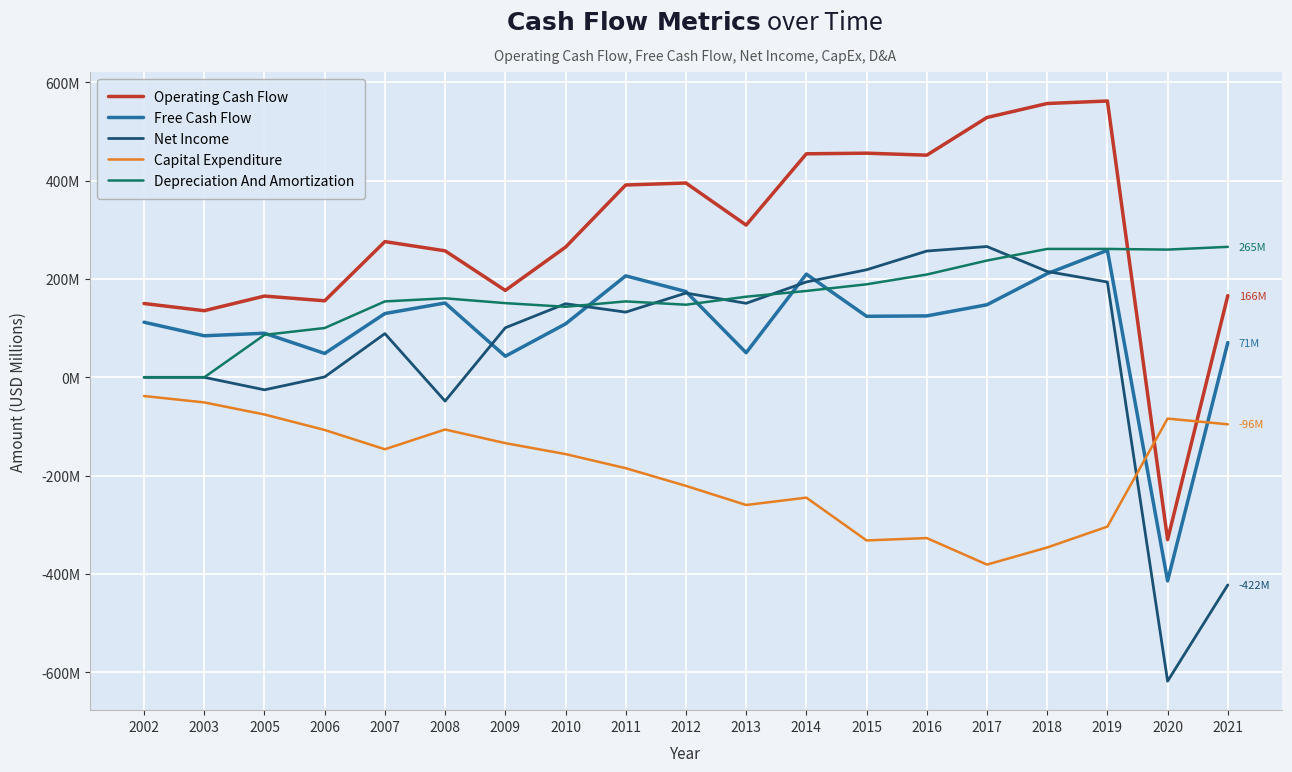

What is the total value across all series at 2002?

224.2